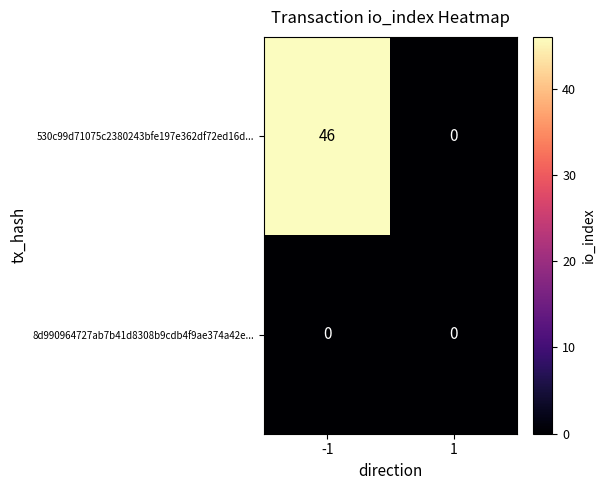

How many values in 530c99d71075c2380243bfe197e362df72ed16d... are above zero?

1